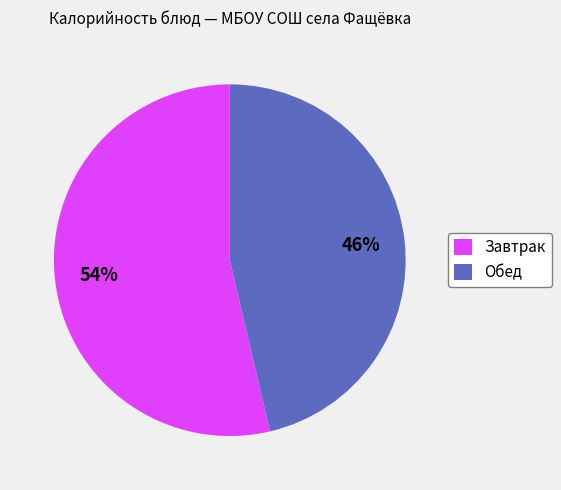

Combined, do Обед and Завтрак account for over 50%?

Yes